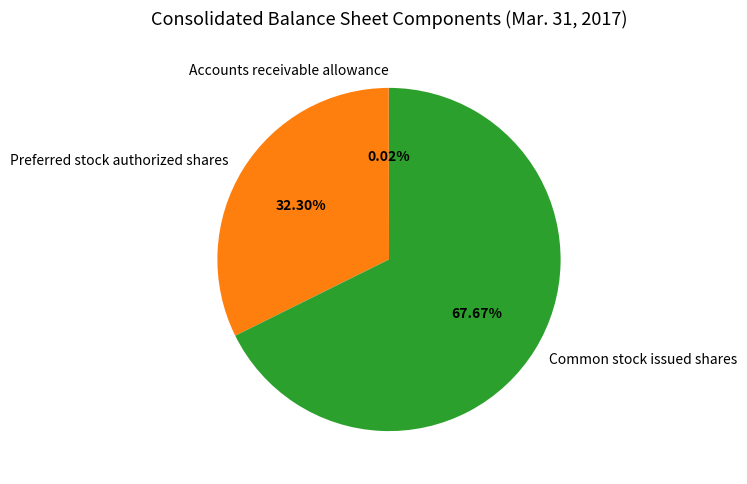

To the nearest percent, what is the combined percentage of Common stock issued shares and Preferred stock authorized shares?

100%